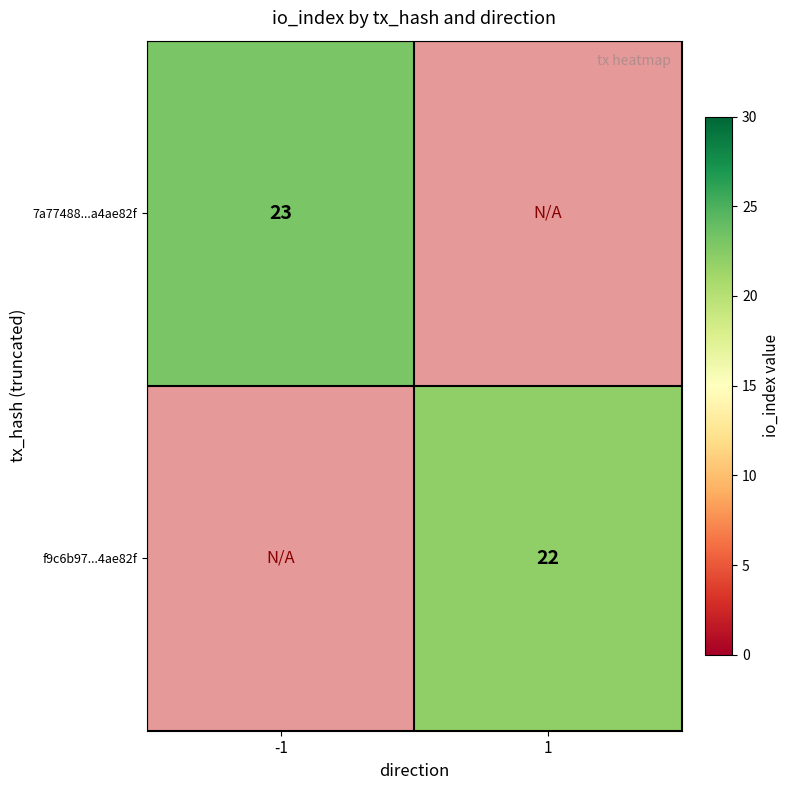

Count the number of data series in this chart.

2